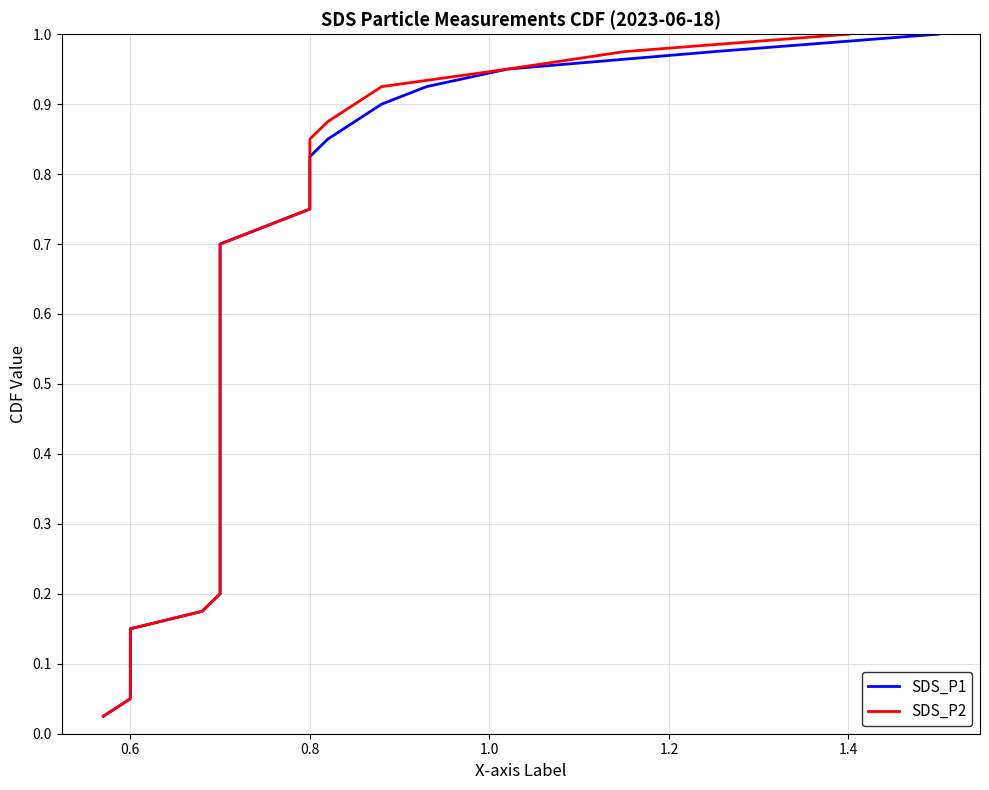

Which series has the largest total across all categories?

SDS_P1